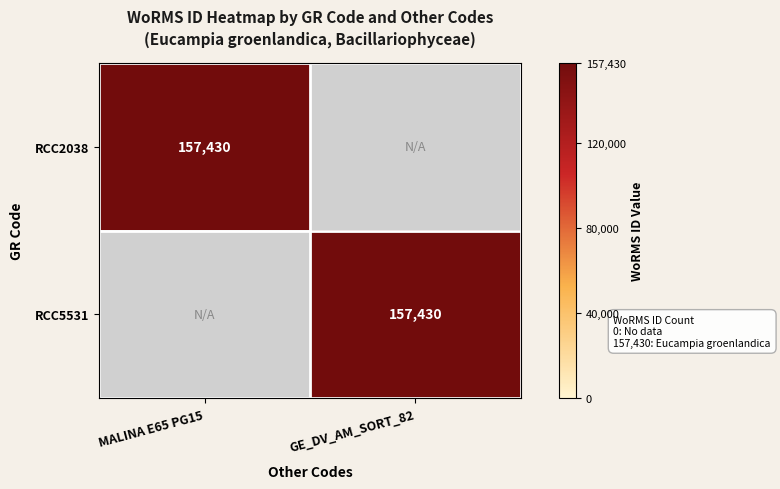

Is it true that RCC5531 equals 221556 at GE_DV_AM_SORT_82?

False